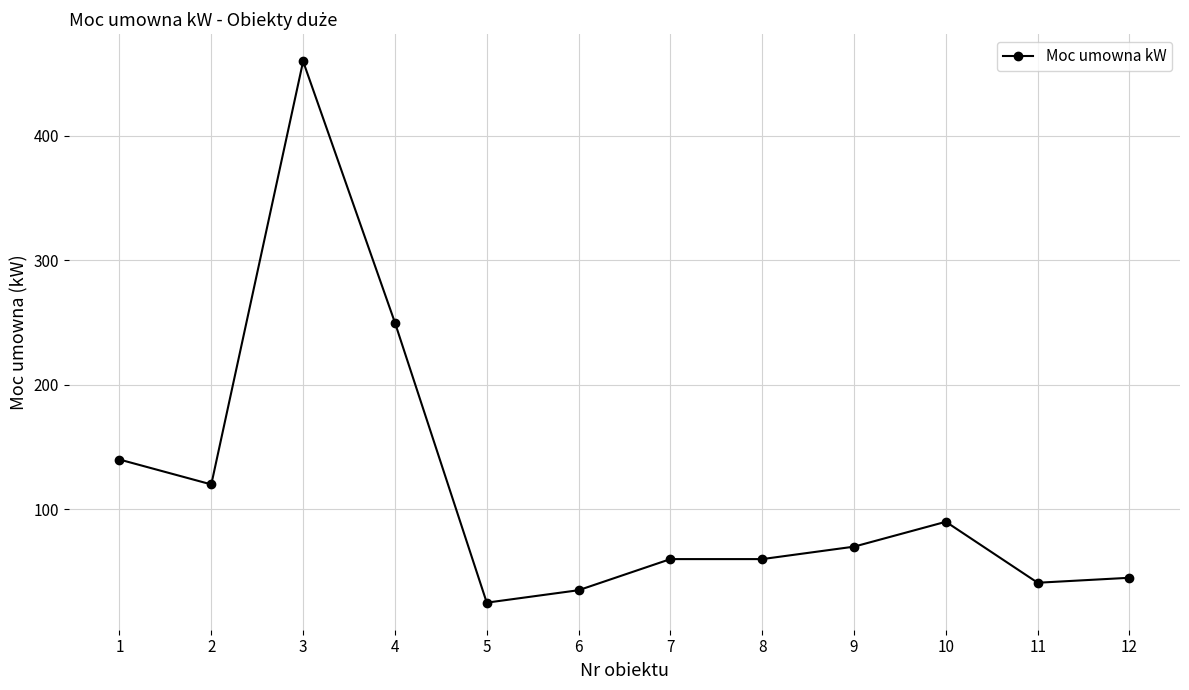

What is the value of the 2nd point from the left?

120